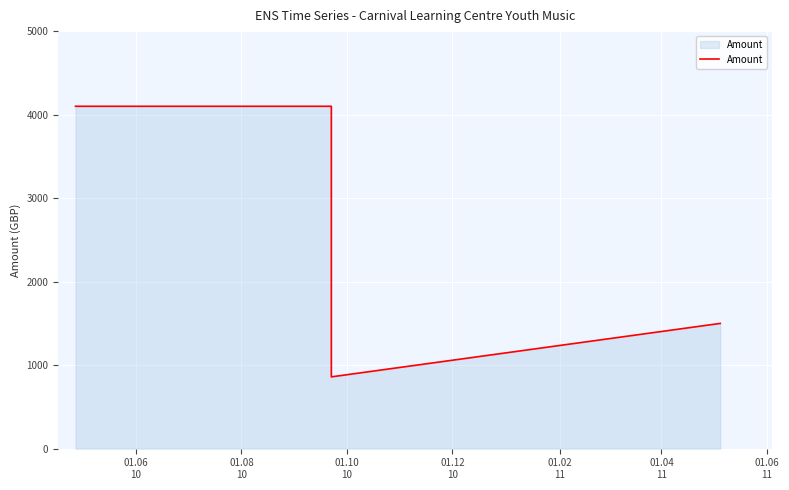

What is the smallest value displayed?

860